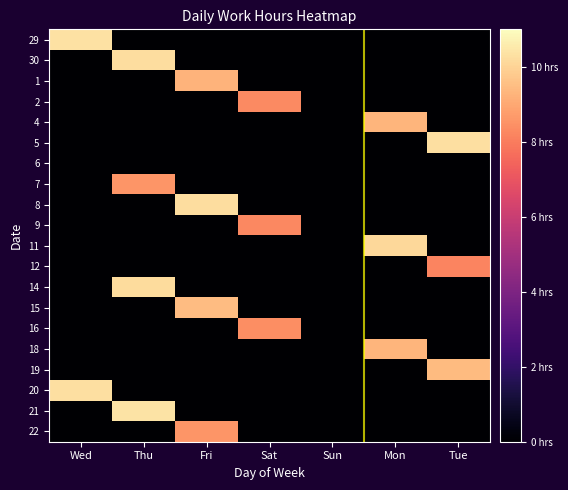

Rank the categories by 2 value from highest to lowest.

Sat, Wed, Thu, Fri, Sun, Mon, Tue